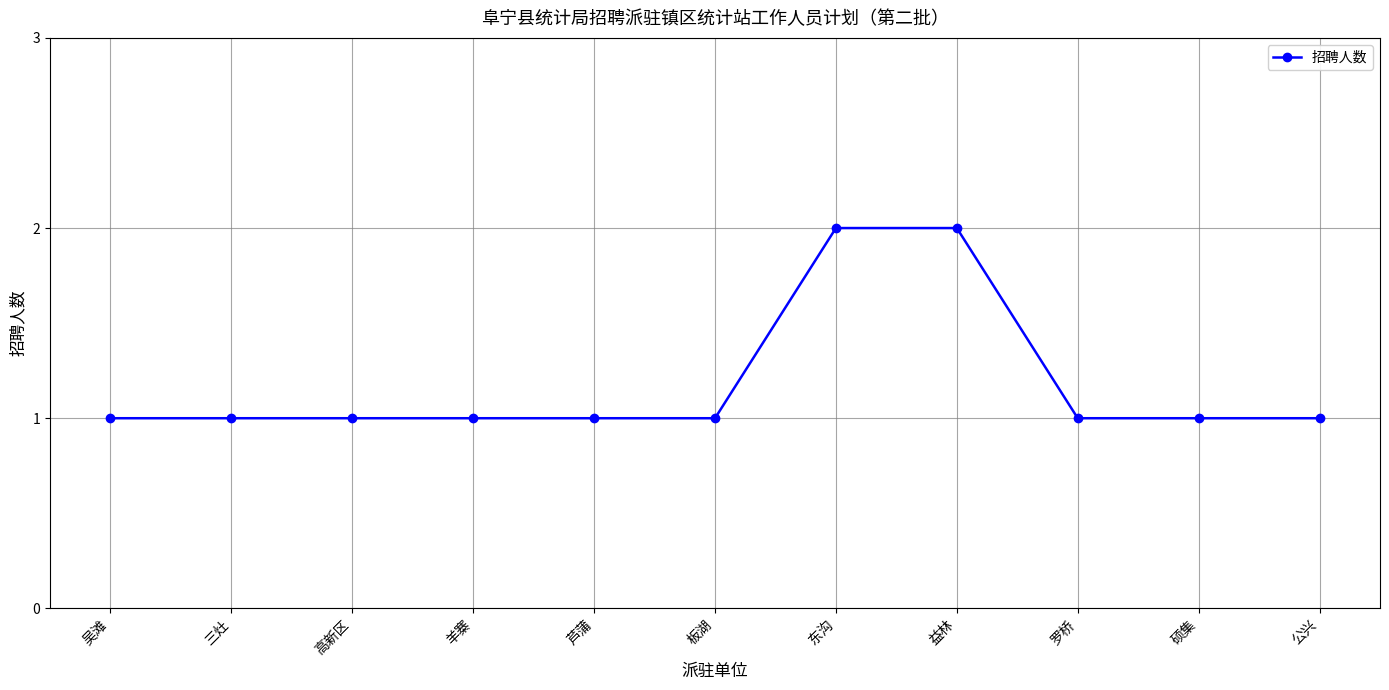

Reading left to right, what are all the values shown in this chart?

吴滩=1	三灶=1	高新区=1	羊寨=1	芦蒲=1	板湖=1	东沟=2	益林=2	罗桥=1	硕集=1	公兴=1